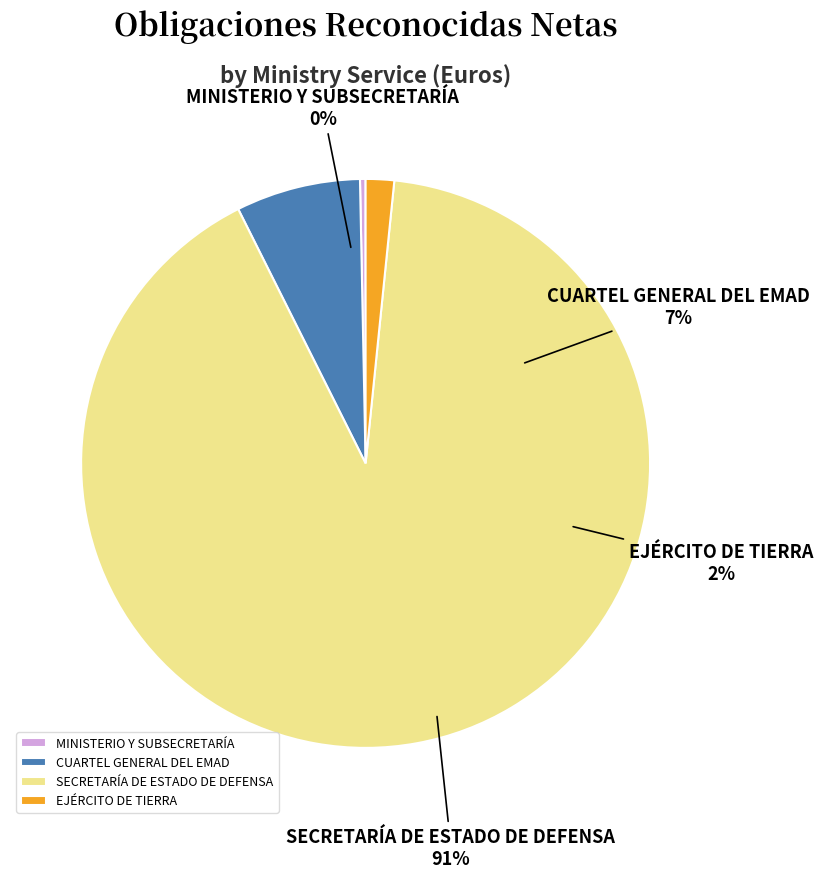

What percentage is the CUARTEL GENERAL DEL EMAD slice, to the nearest percent?

7%